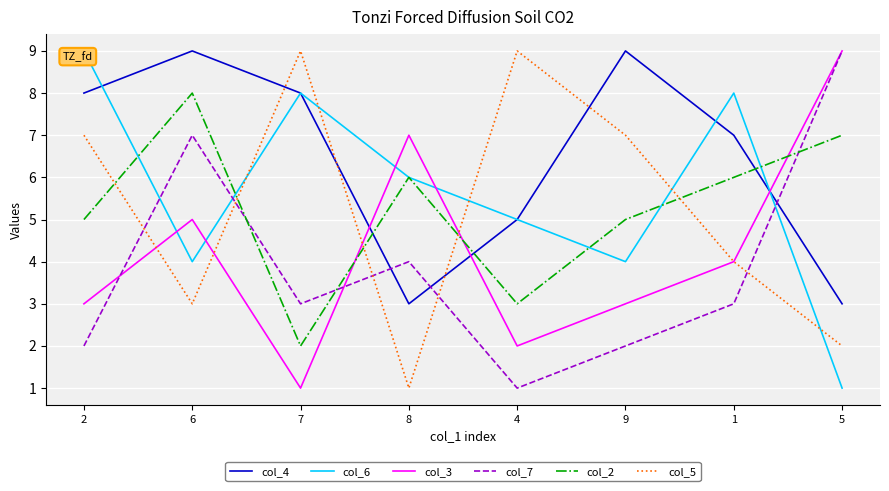

Between 9 and 5, which series saw the biggest shift?

col_7